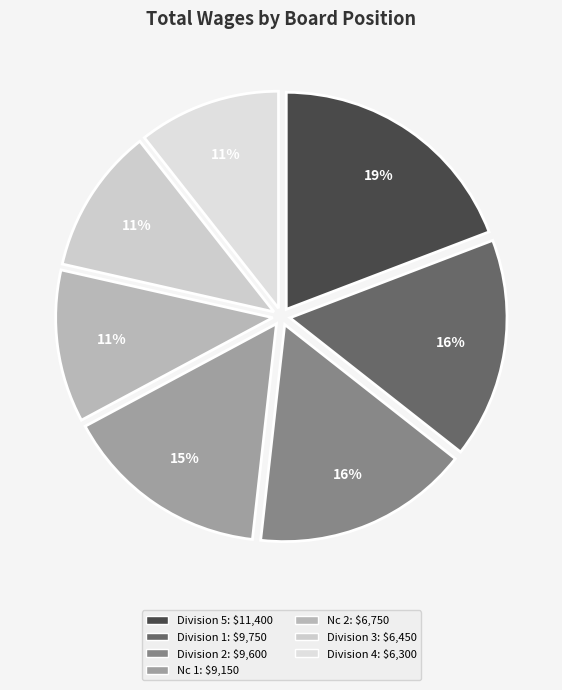

How many slices are in this pie chart?

7